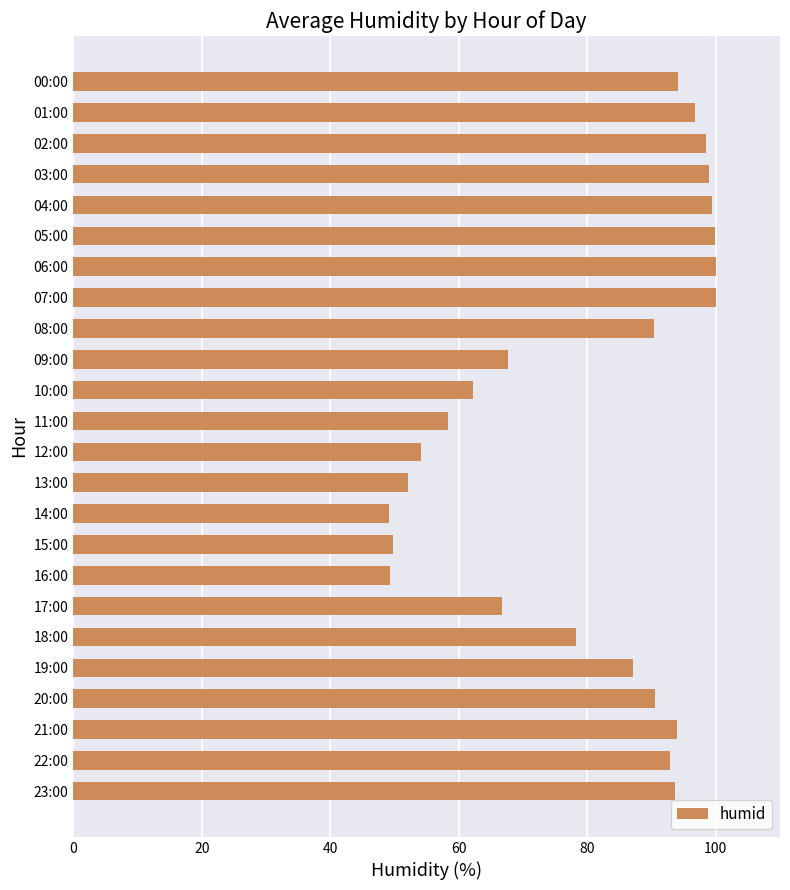

The chart shows a value of 78.6 at 16:00. True or false?

False